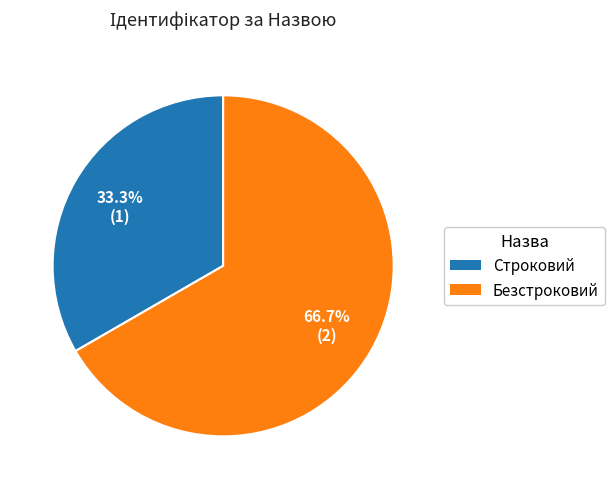

To the nearest percent, what is the difference between the largest and smallest slice percentages?

33%